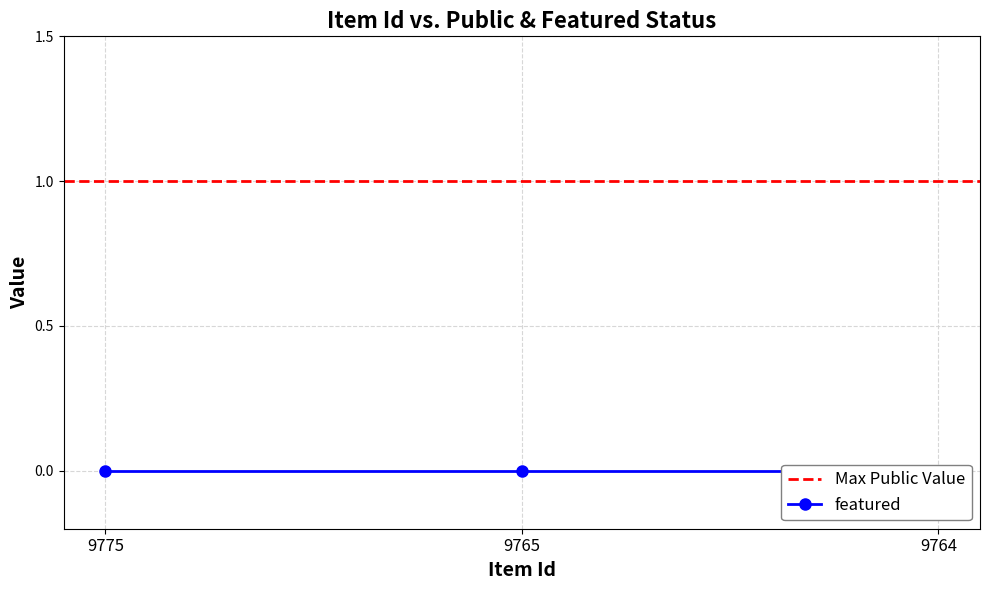

What is the minimum value for public?

1